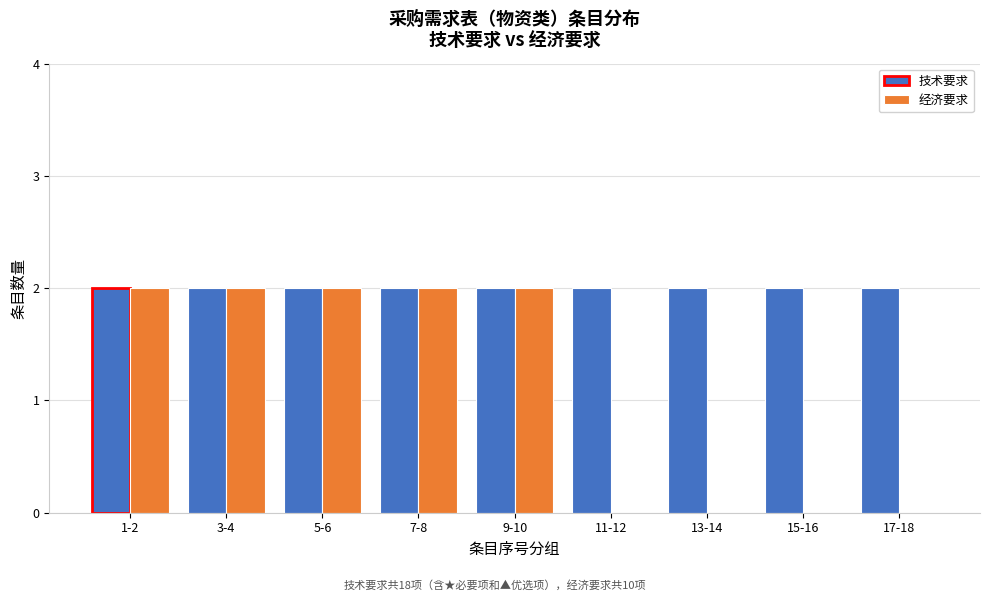

Reading left to right, list all the values displayed in this chart.

技术要求: 1-2=2	3-4=2	5-6=2	7-8=2	9-10=2	11-12=2	13-14=2	15-16=2	17-18=2
经济要求: 1-2=2	3-4=2	5-6=2	7-8=2	9-10=2	11-12=0	13-14=0	15-16=0	17-18=0